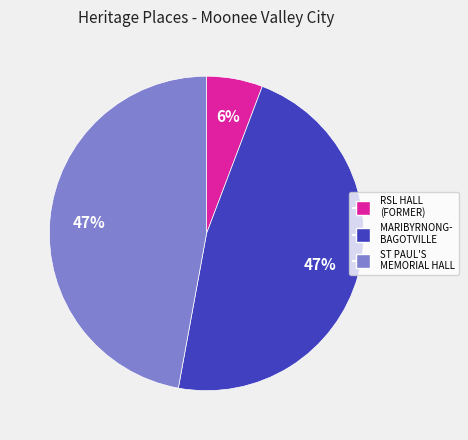

What is the ratio of the value at MARIBYRNONG- BAGOTVILLE to the value at ST PAUL'S MEMORIAL HALL?

1.0